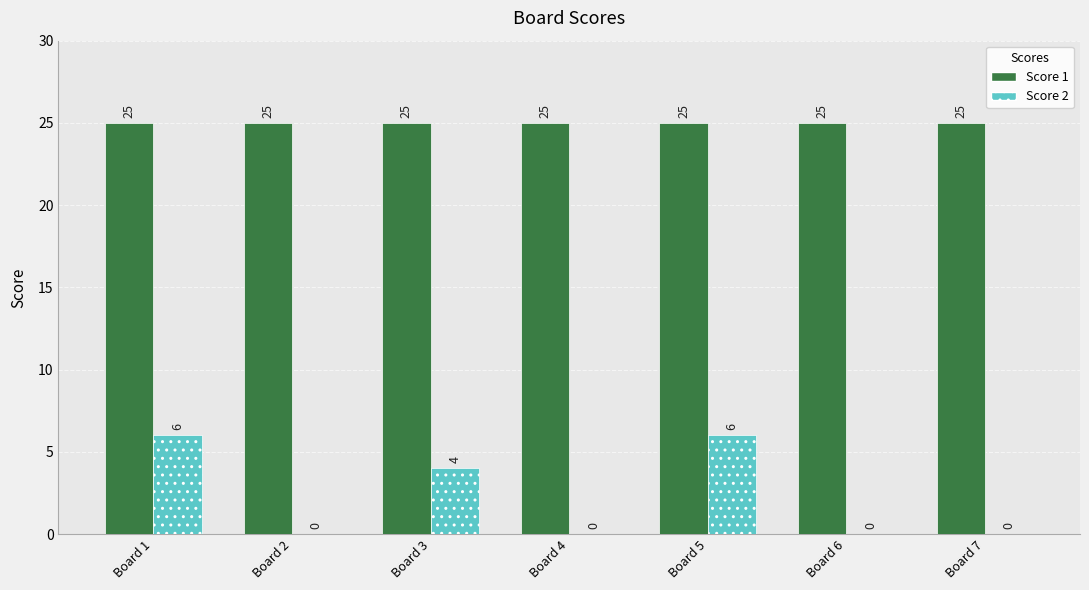

Which series has the largest range (max minus min)?

Score 2